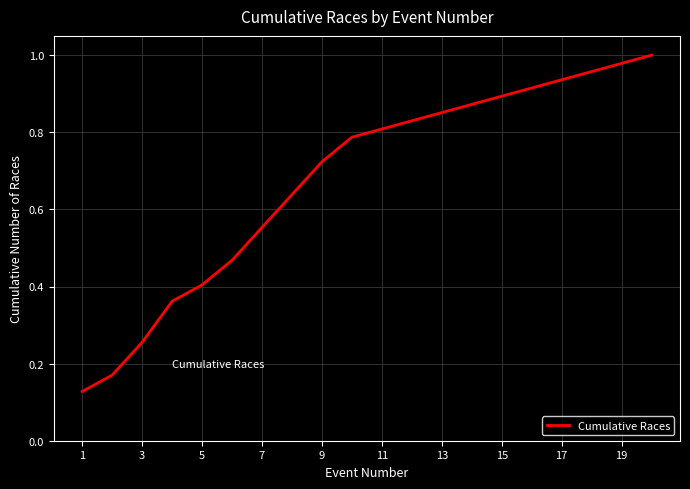

Does the chart have visible grid lines?

Yes